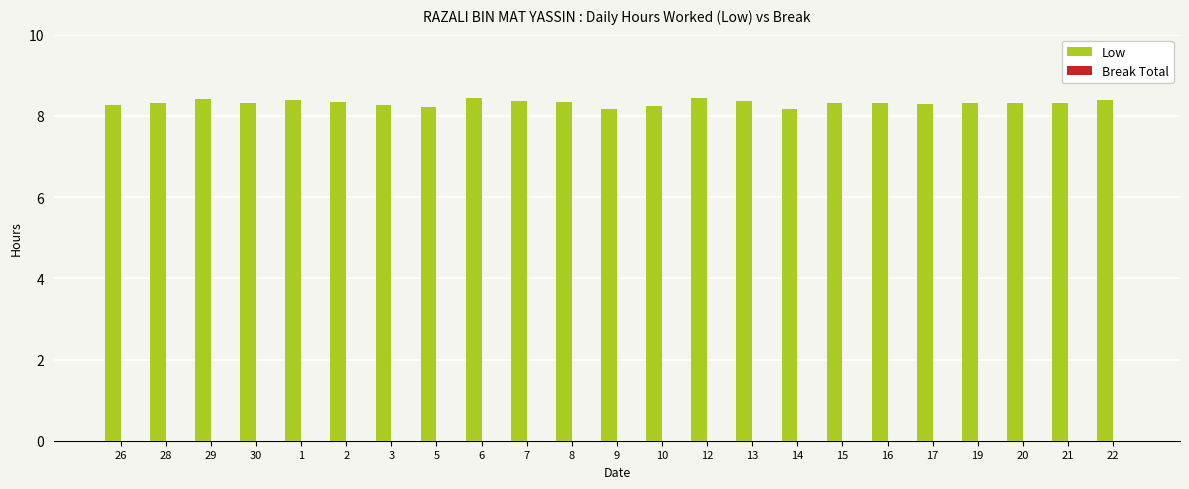

What is the difference between the maximum and minimum values?

0.3